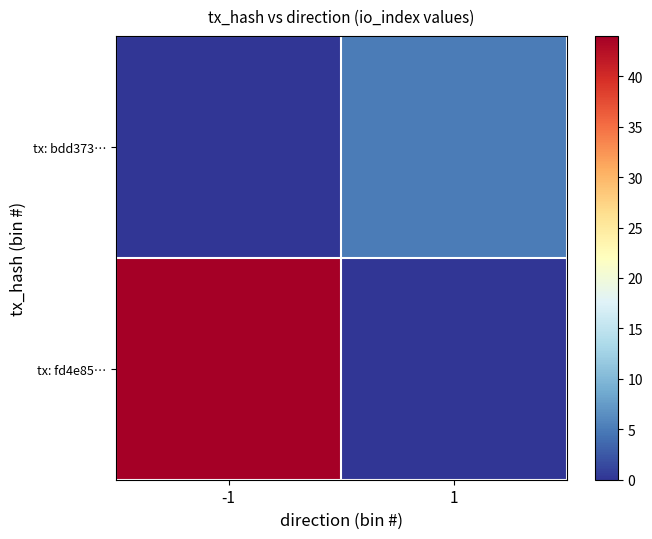

At which category is the sum across all series the highest?

-1